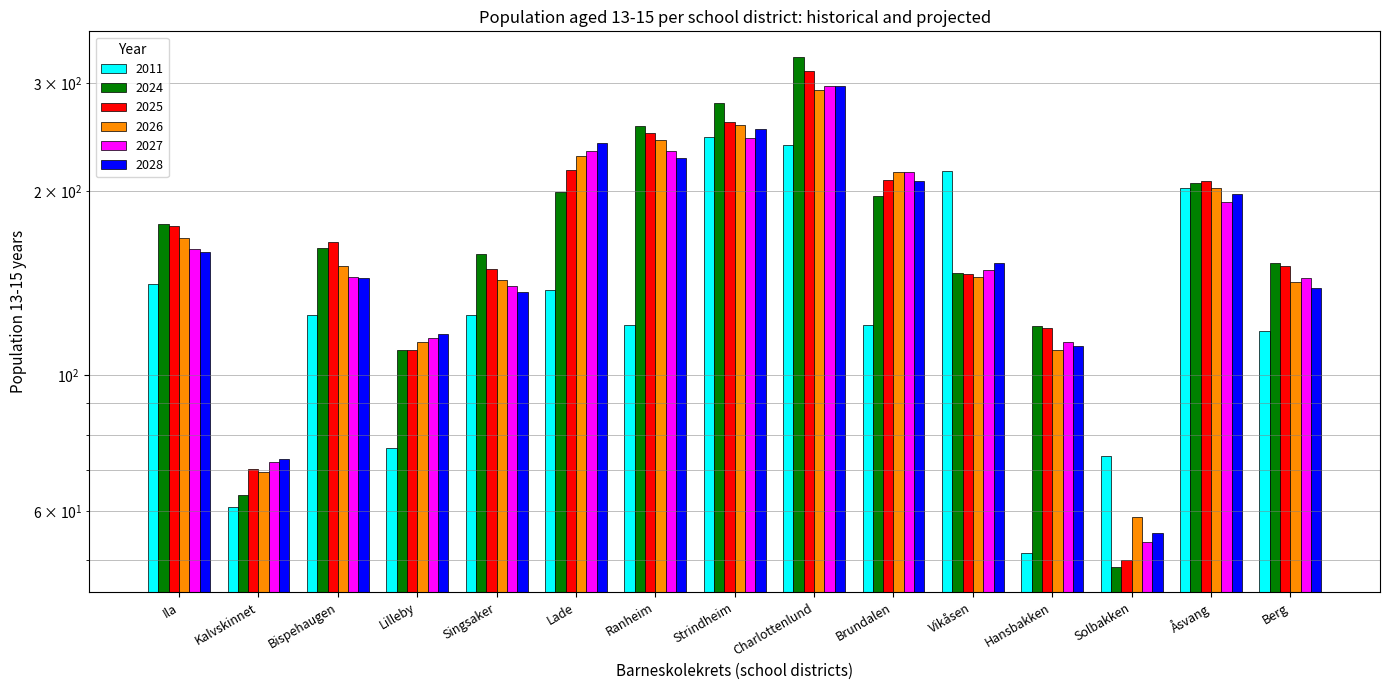

Which series has the largest total across all categories?

2024